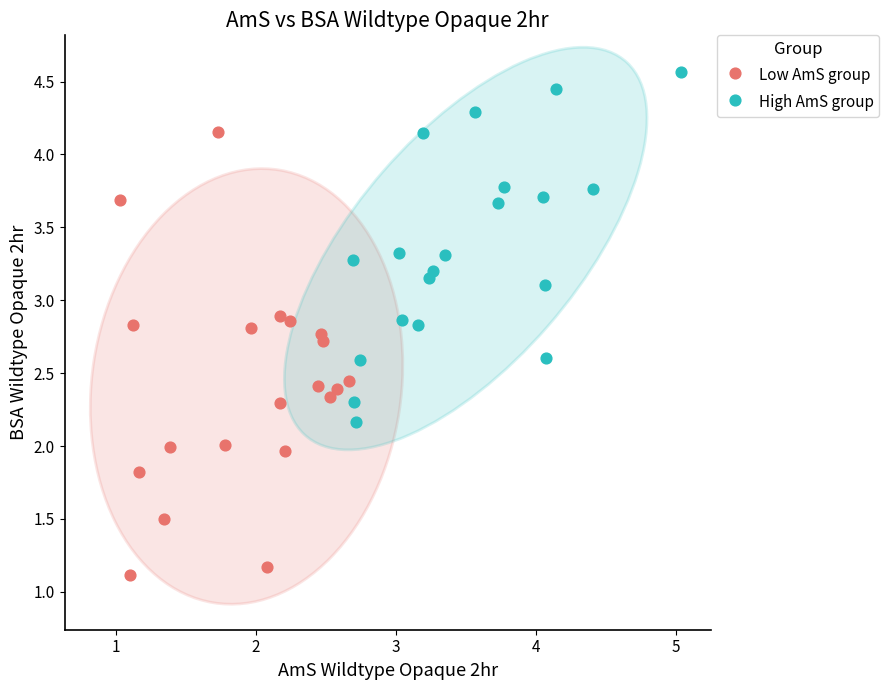

Which series has the widest spread of Y values?

Low AmS group